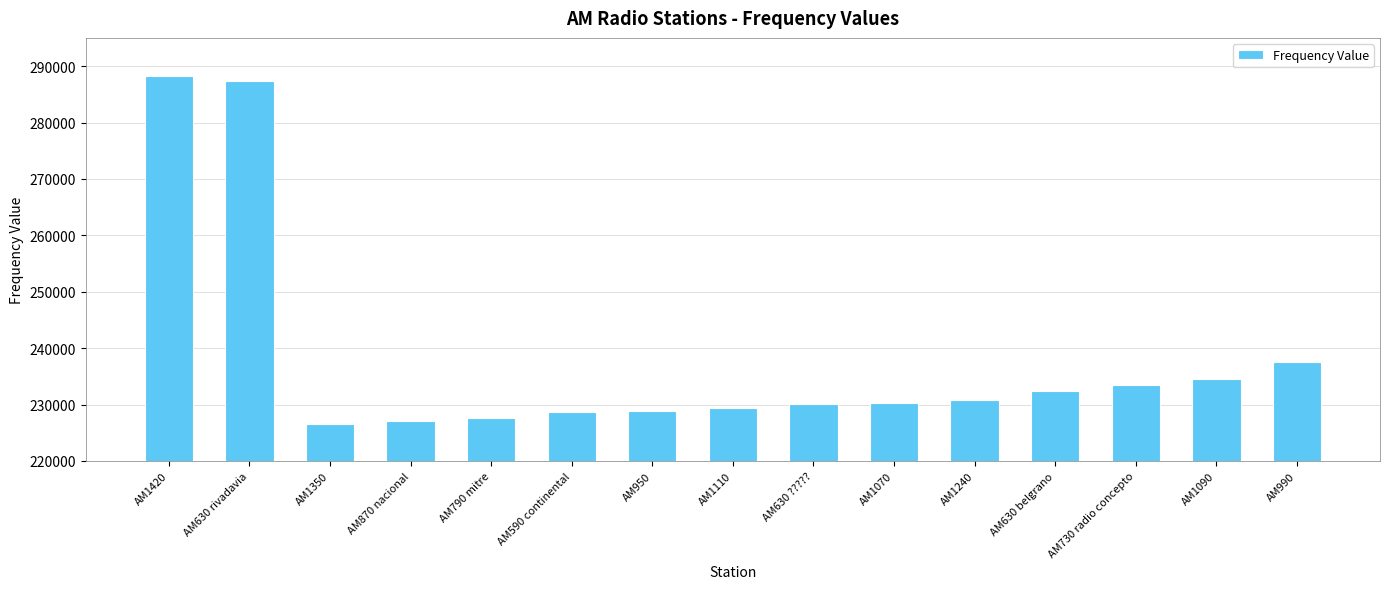

Does the chart contain any negative values?

No